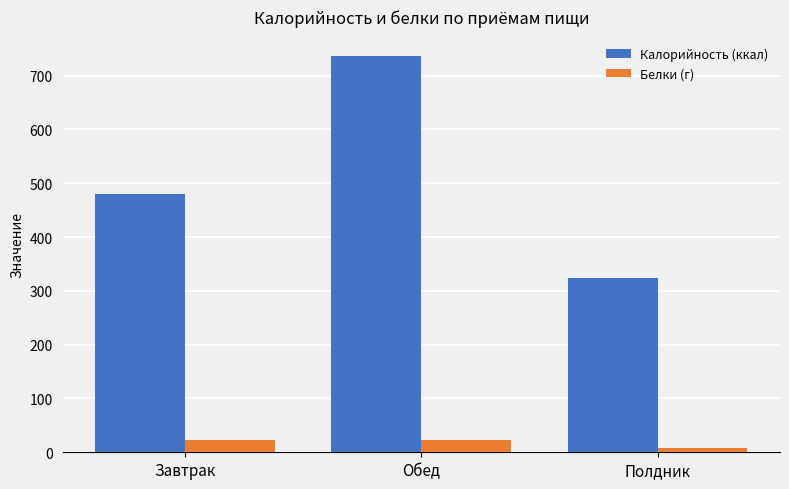

What is the greatest value displayed?

735.6